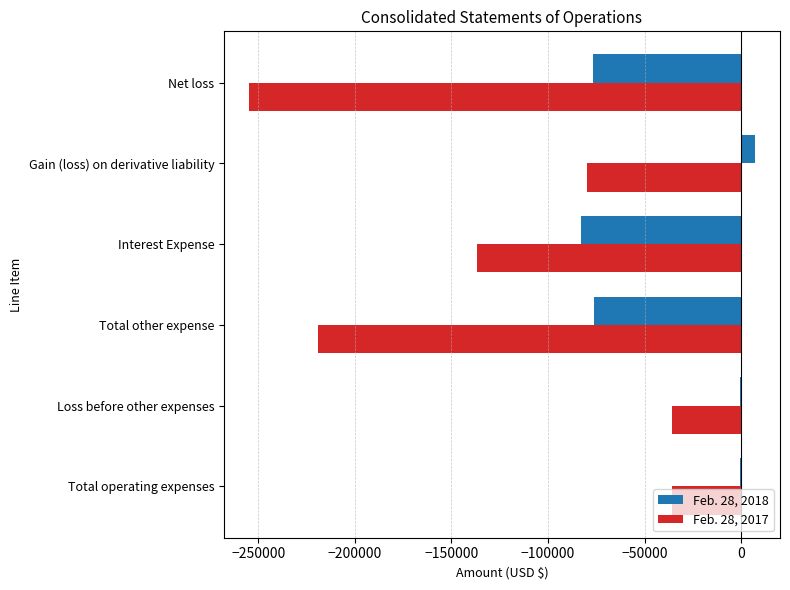

What is the highest value of the Feb. 28, 2017 series?

-35811